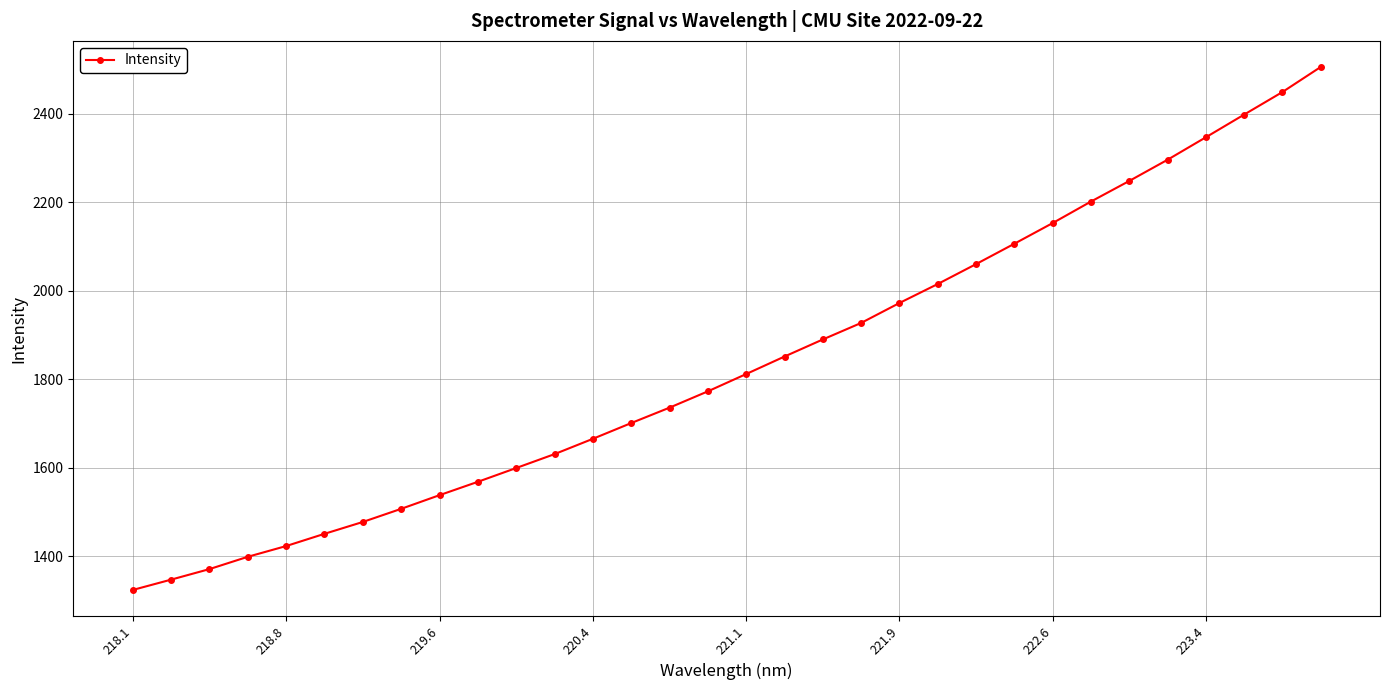

How many values are below 1811?

16